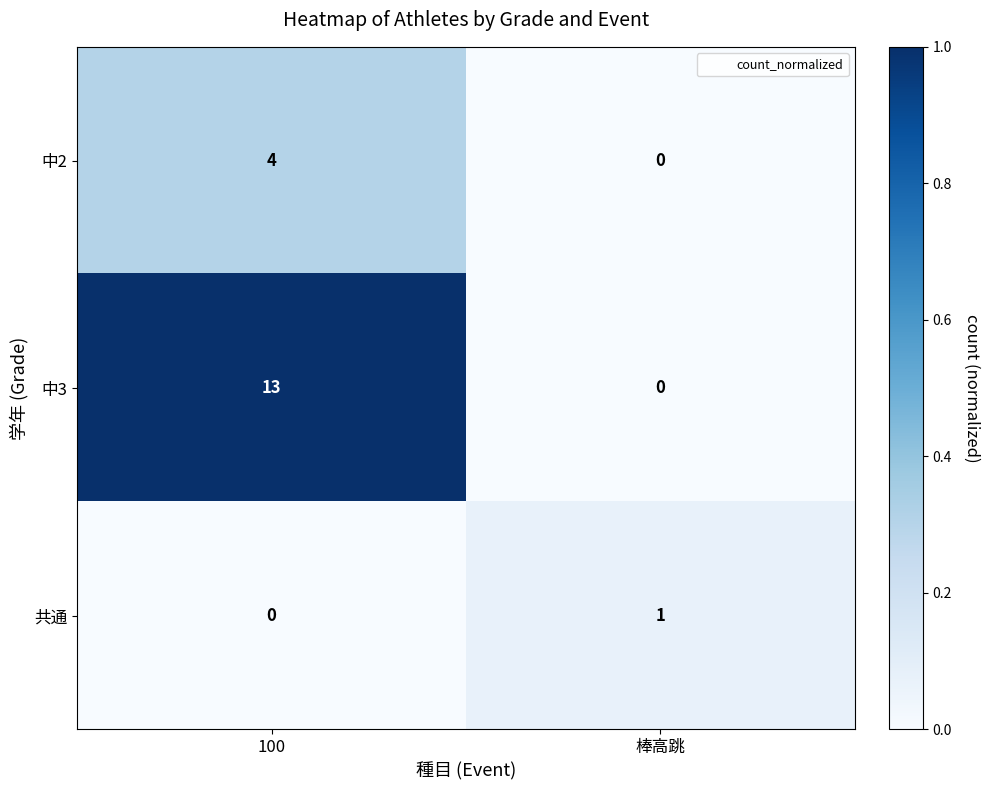

Reading left to right, transcribe all the data shown in this chart.

中2: 4	0
中3: 13	0
共通: 0	1